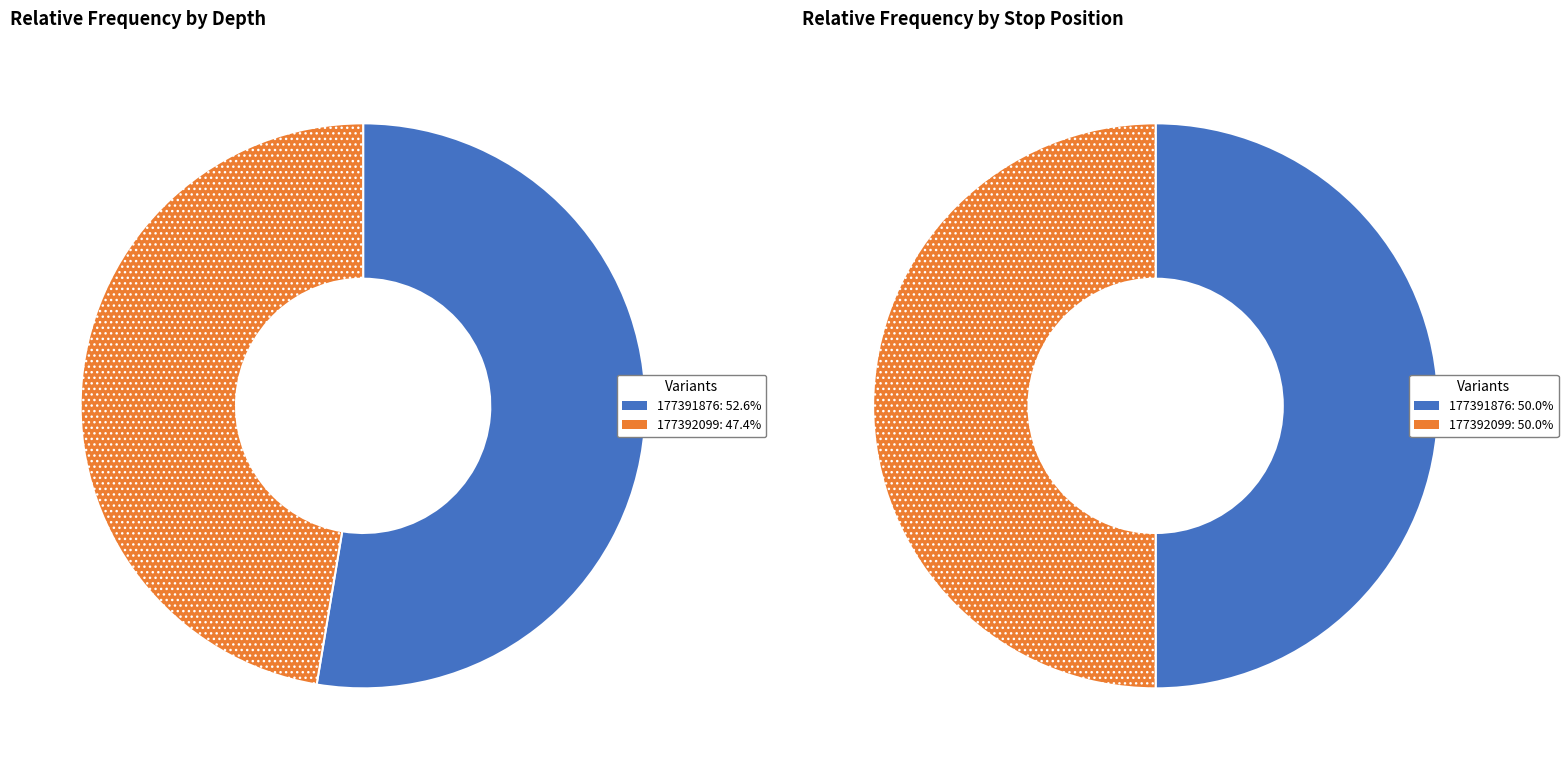

How many slices are in this pie chart?

2